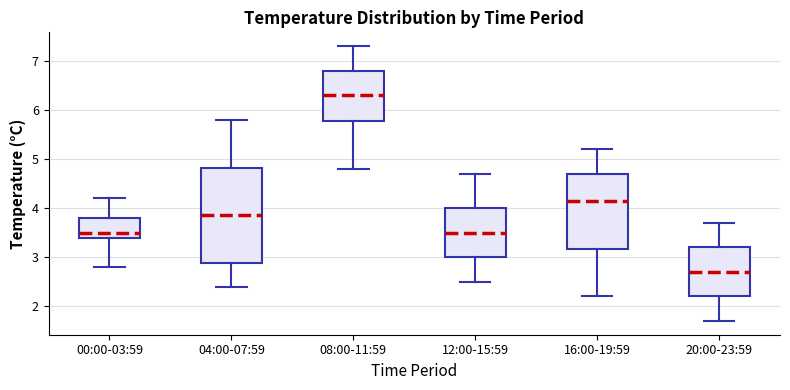

Reading left to right, transcribe this box plot: for each box, give where its median line is, the range the box spans, and where its two whiskers end, as read against the y-axis. The values are not printed on the chart, so give them approximately, as read against the axis.

00:00-03:59: median 3.5, box 3.4 to 3.8, whiskers 2.8 to 4.2
04:00-07:59: median 3.9, box 2.9 to 4.8, whiskers 2.4 to 5.8
08:00-11:59: median 6.3, box 5.8 to 6.8, whiskers 4.8 to 7.3
12:00-15:59: median 3.5, box 3.0 to 4.0, whiskers 2.5 to 4.7
16:00-19:59: median 4.2, box 3.2 to 4.7, whiskers 2.2 to 5.2
20:00-23:59: median 2.7, box 2.2 to 3.2, whiskers 1.7 to 3.7